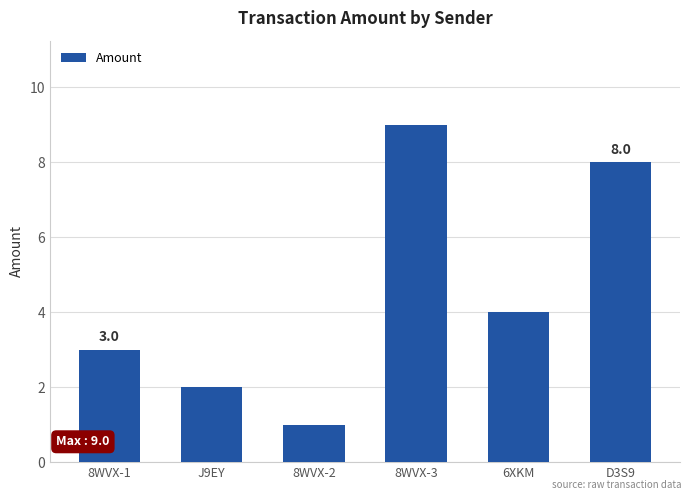

How many data points are less than 4?

3